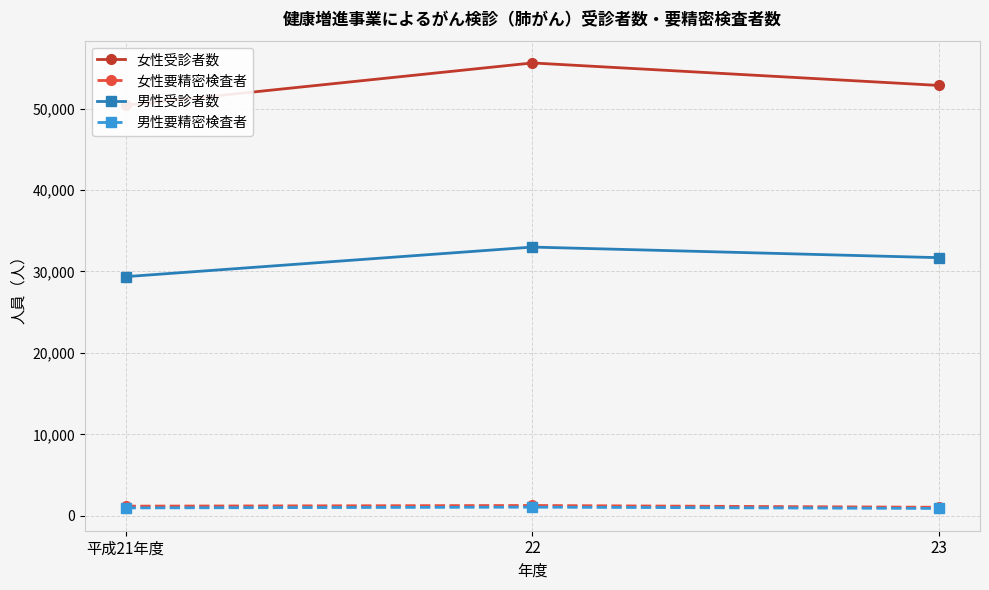

What is the sum of all 女性受診者数 values?

158829